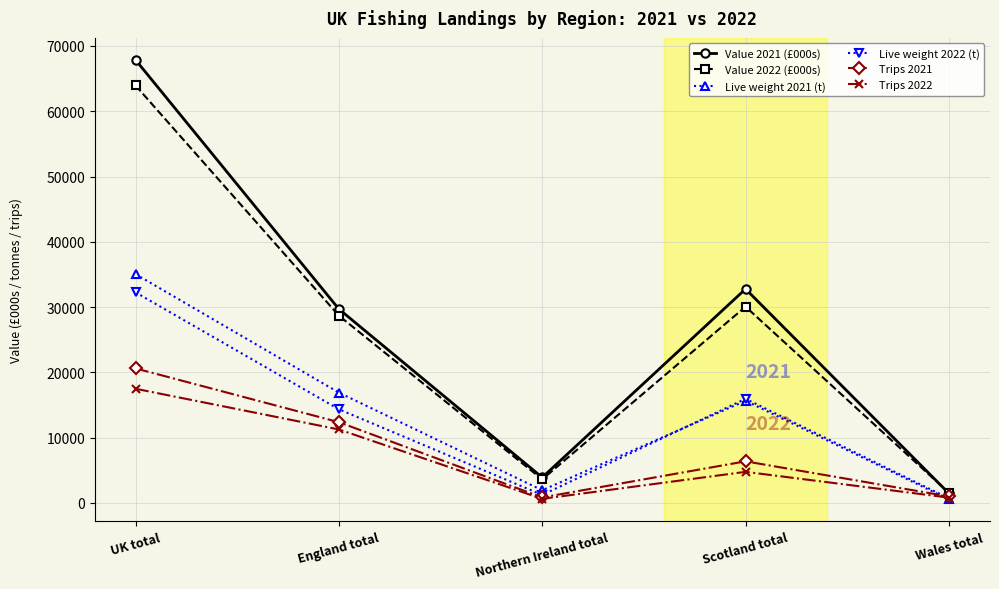

Where is Value 2021 (£000s) nearest to the value 34670?

Scotland total